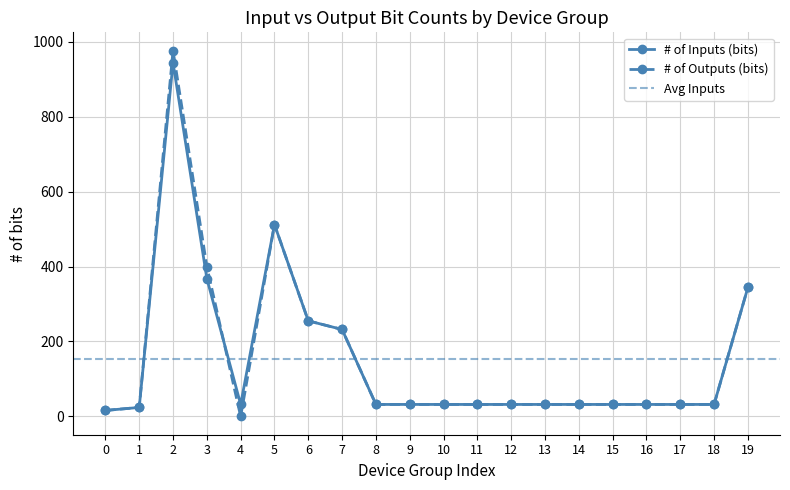

Reading right to left, what are all the values shown in this chart?

# of Inputs (bits): 344	32	32	32	32	32	32	32	32	32	32	32	232	255	512	32	368	944	24	16
# of Outputs (bits): 344	32	32	32	32	32	32	32	32	32	32	32	232	255	512	0	400	976	24	16